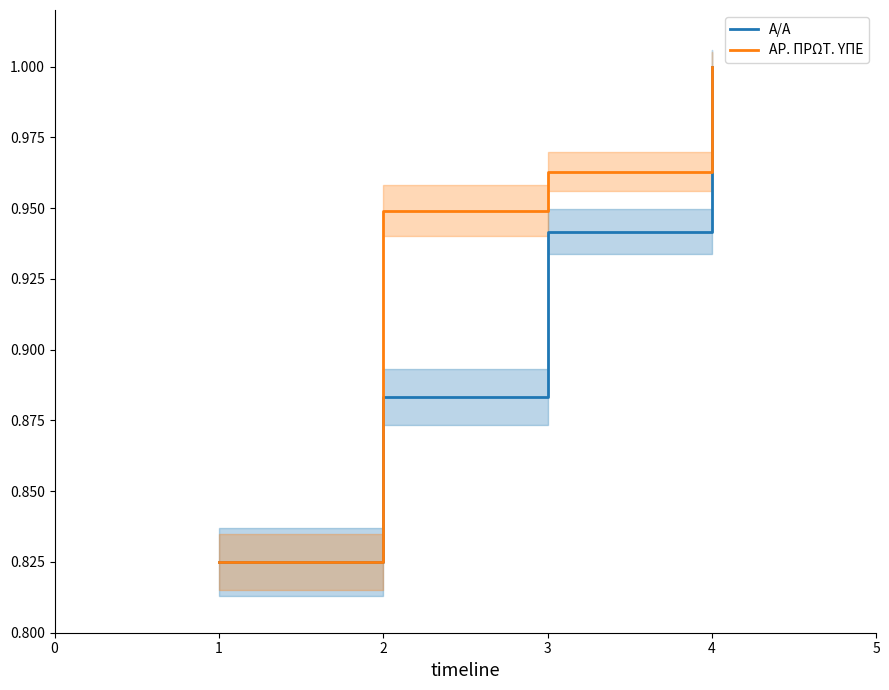

The Α/Α series shows 1.3 at 2. True or false?

False